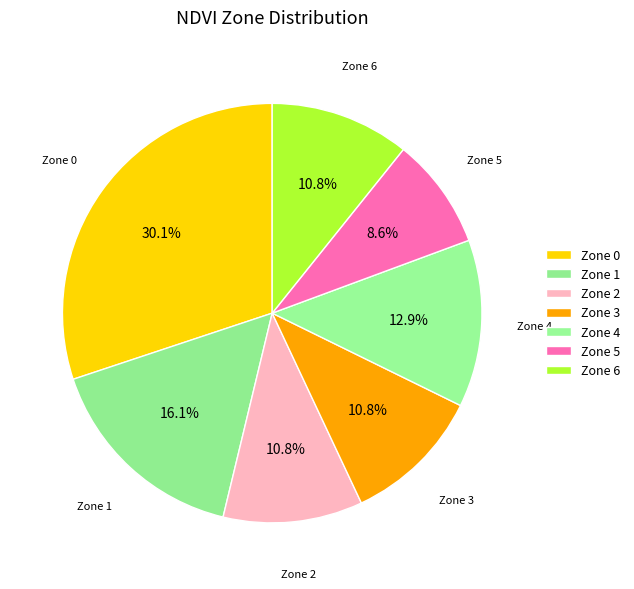

What percentage is the Zone 0 slice, to the nearest percent?

30%